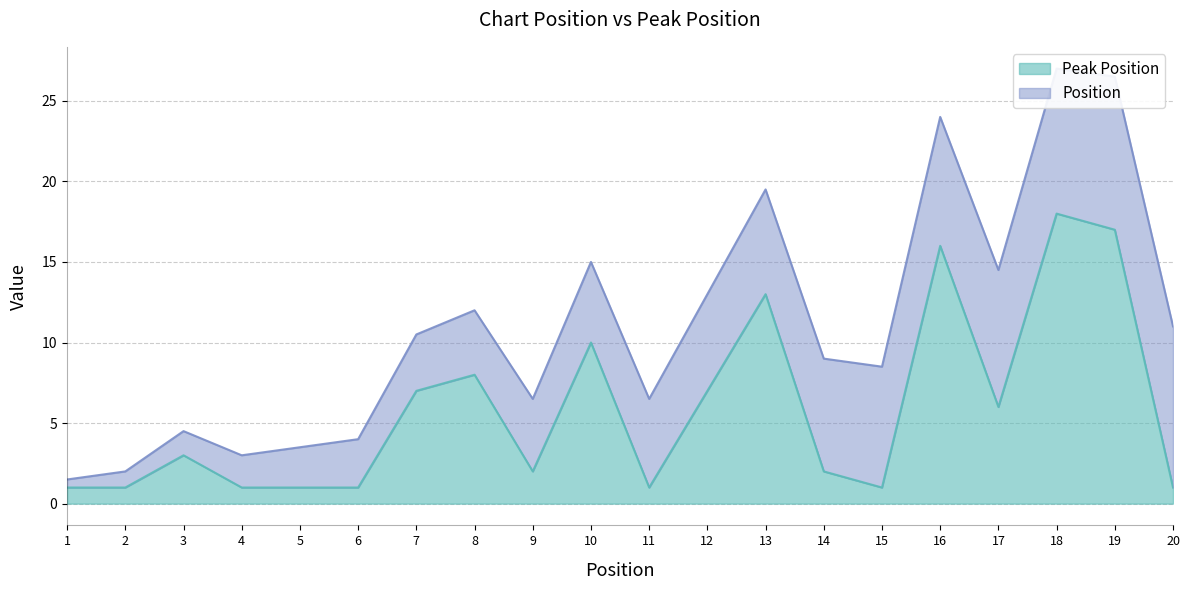

How many data points does each series have?

20